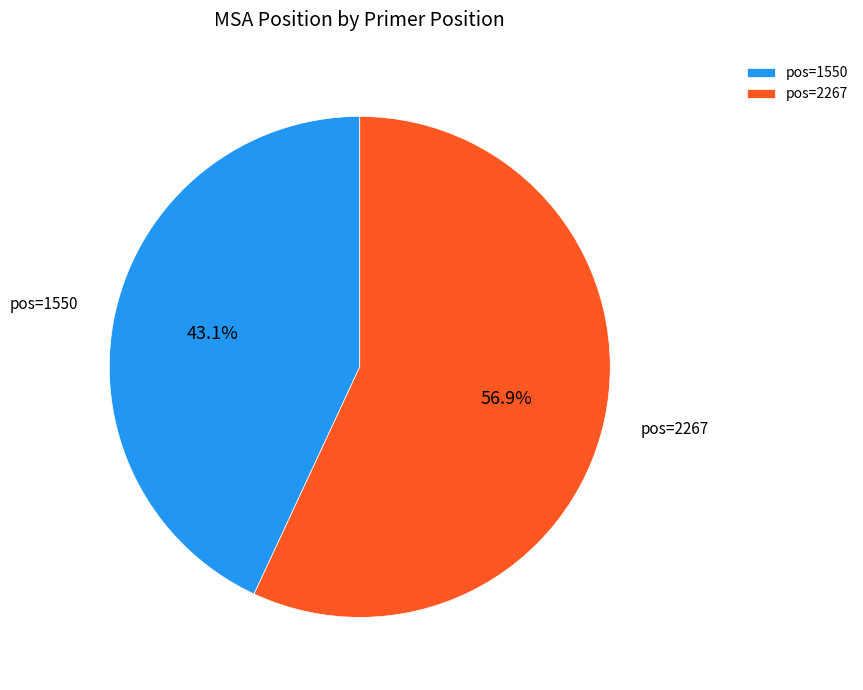

What is the total percentage of pos=2267 and pos=1550?

100.0%